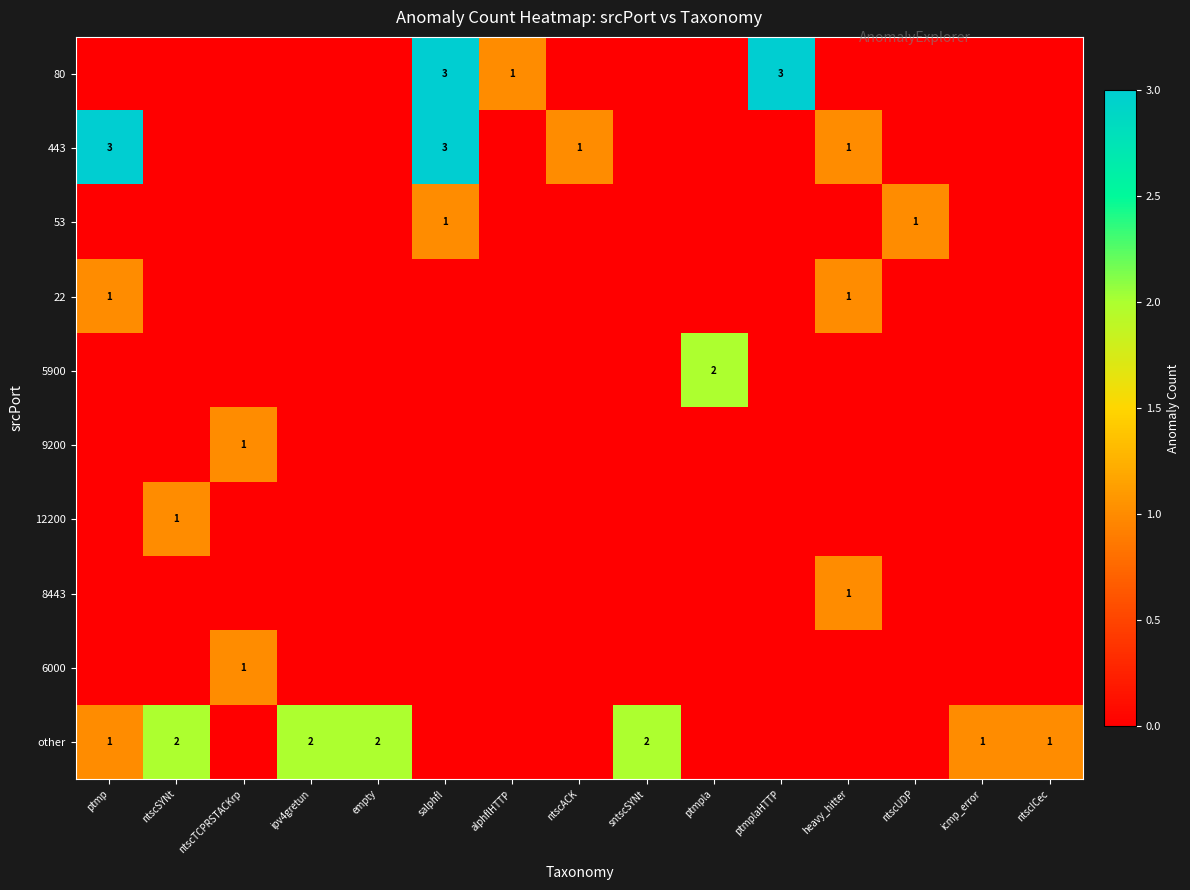

At ntscTCPRSTACKrp, list the series in order from largest to smallest.

9200, 6000, 80, 443, 53, 22, 5900, 12200, 8443, other